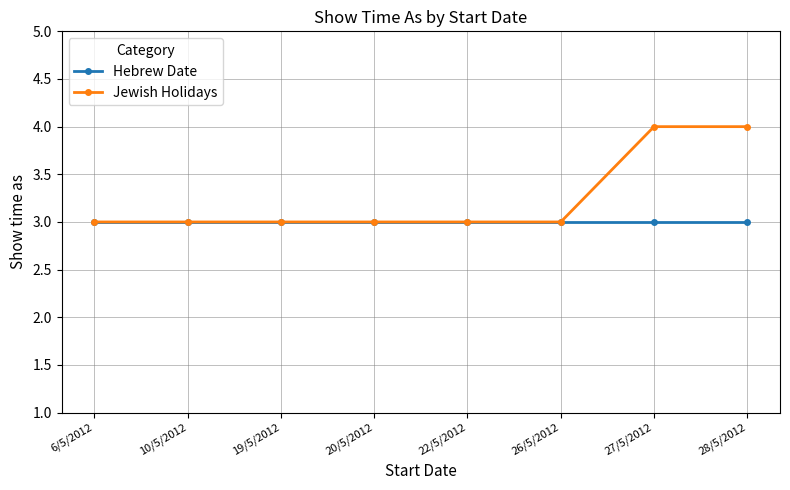

True or false: Jewish Holidays has a value of 4 at 6/5/2012.

False